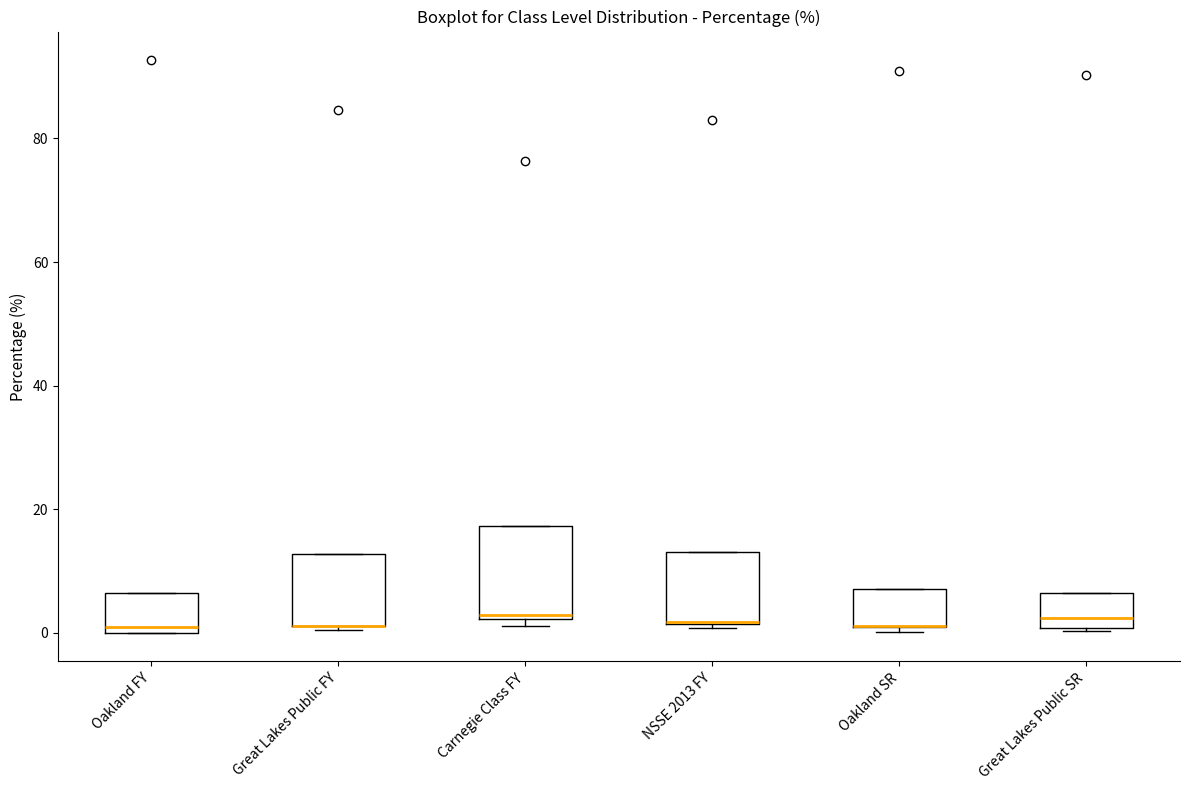

Reading left to right, read every box against the y-axis: the position of its median line, the range the box covers, and the ends of its whiskers. The values are not printed on the chart, so give them approximately, as read against the axis.

Oakland FY: median 0 (just above the box's lower edge), box 0 to 6, whiskers 0 to 6
Great Lakes Public FY: median 2 (drawn on the box's lower edge), box 2 to 12, whiskers 0 to 12
Carnegie Class FY: median 2 (just above the box's lower edge), box 2 to 18, whiskers 2 (just below the box's lower edge) to 18
NSSE 2013 FY: median 2 (drawn on the box's lower edge), box 2 to 14, whiskers 0 to 14
Oakland SR: median 2 (drawn on the box's lower edge), box 0 to 8, whiskers 0 (just below the box's lower edge) to 8
Great Lakes Public SR: median 2, box 0 to 6, whiskers 0 to 6